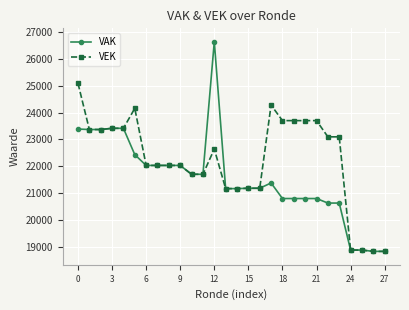

True or false: VEK has more than 1 interior local peaks.

True